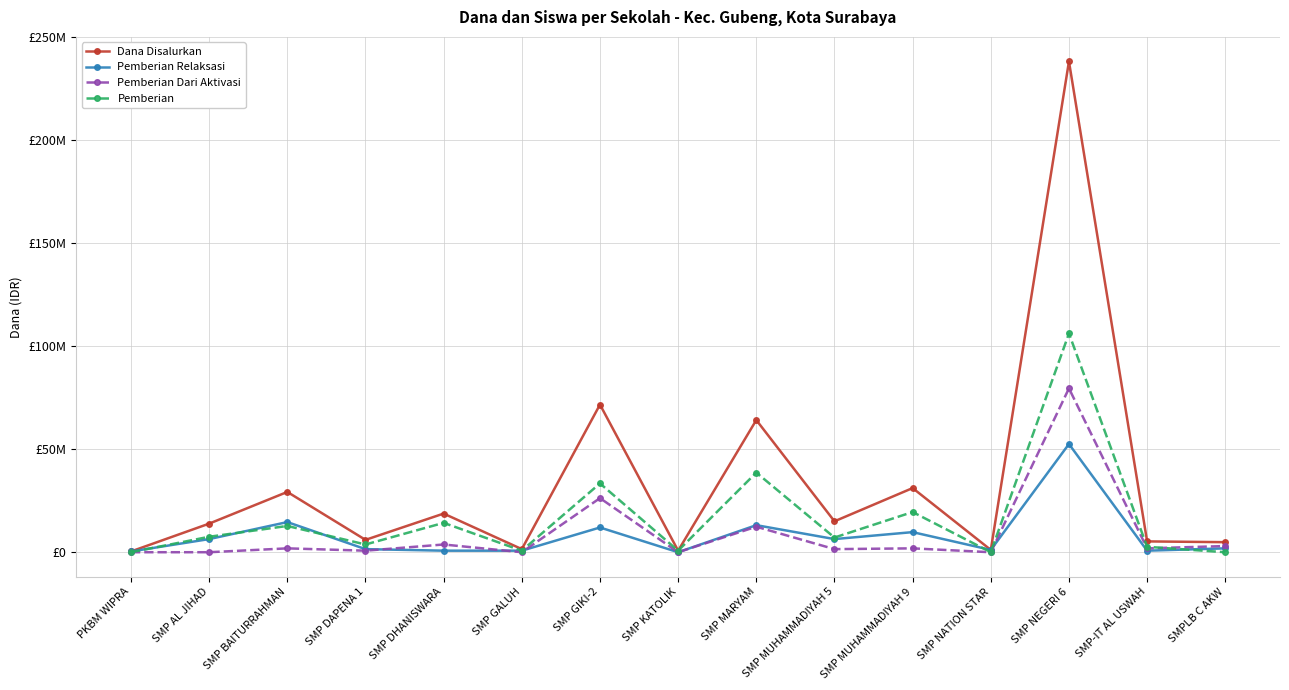

True or false: Pemberian has more than 2 points higher than both neighbors.

True